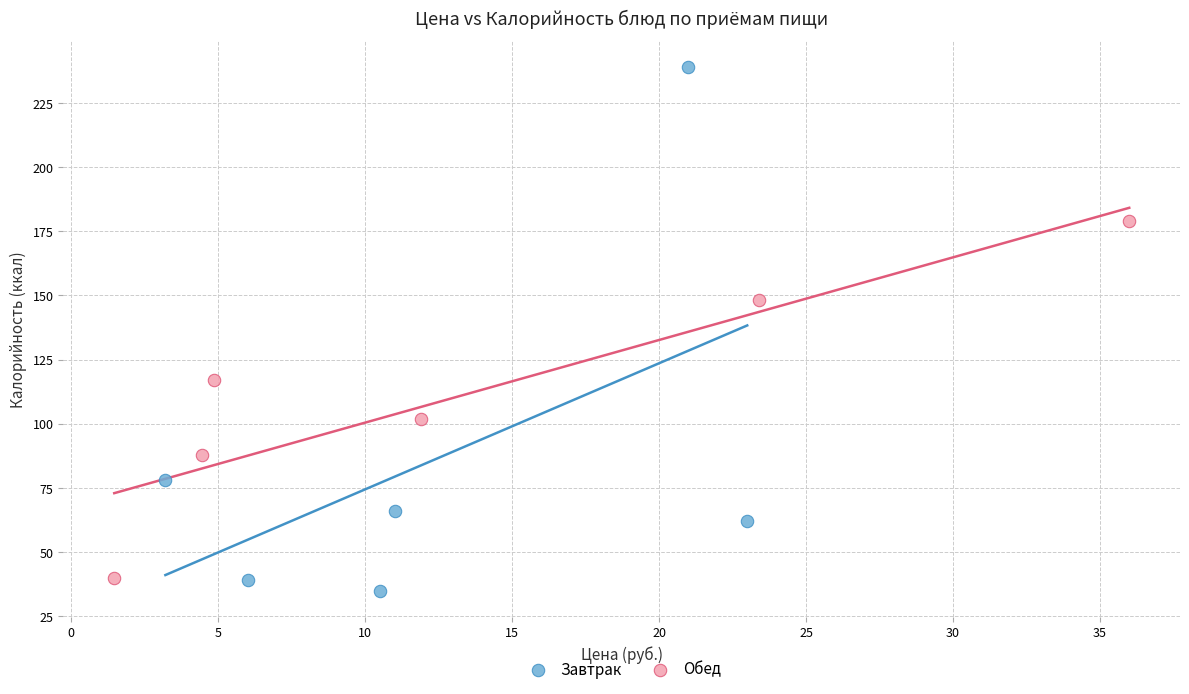

Which series has the widest spread of Y values?

Завтрак